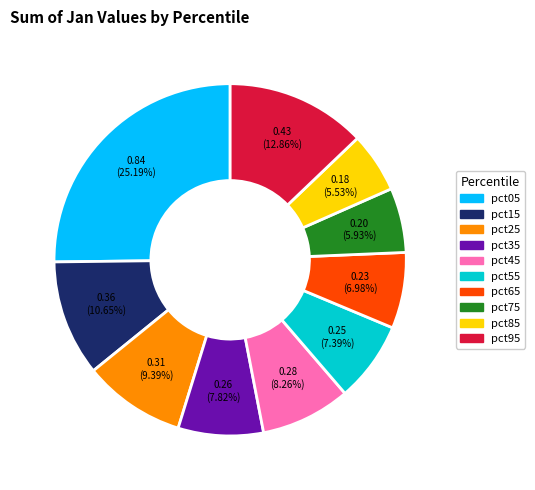

What percentage is NOT represented by pct65?

93.0%